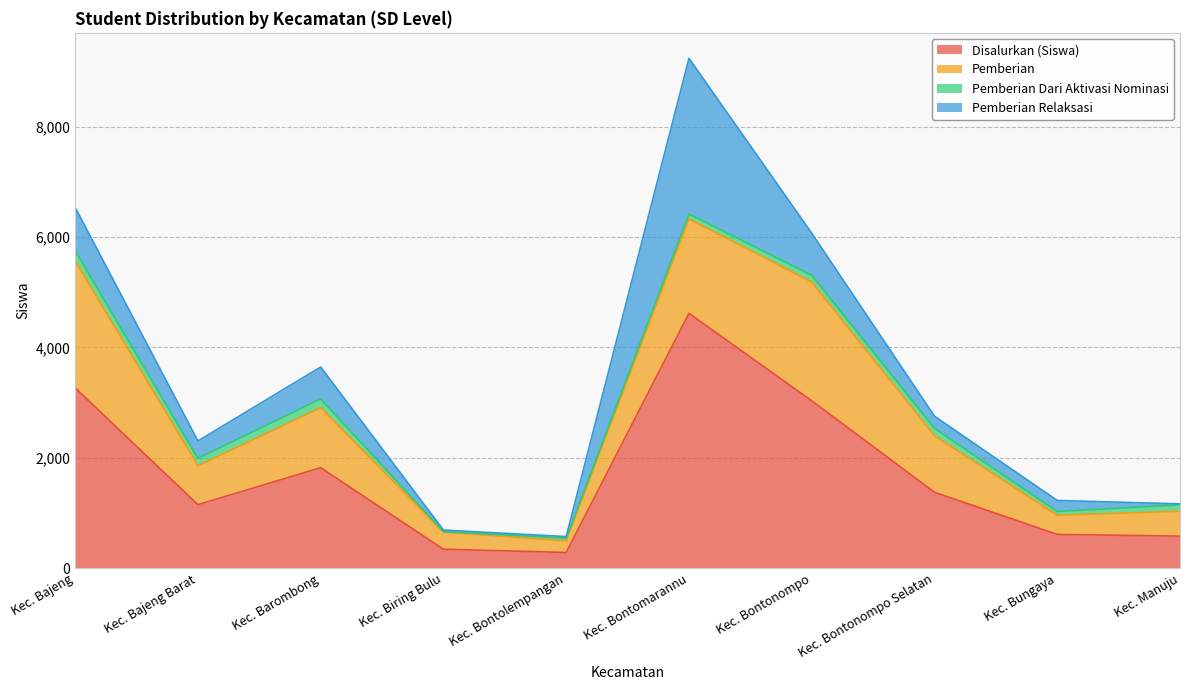

Between Kec. Bontomarannu and Kec. Bontonompo, which series saw the biggest shift?

Pemberian Relaksasi